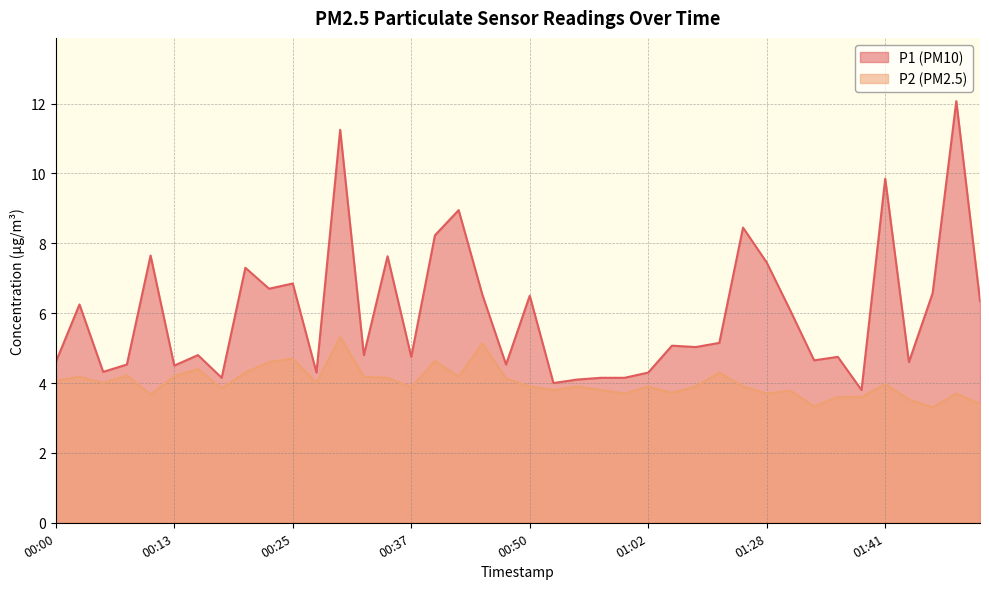

How many lines are shown in the chart?

2